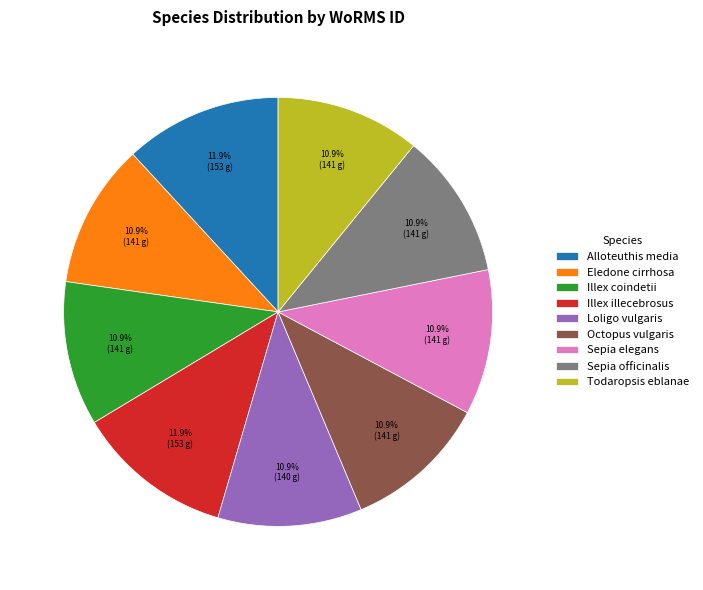

The Loligo vulgaris slice represents 11% of the pie. True or false?

True